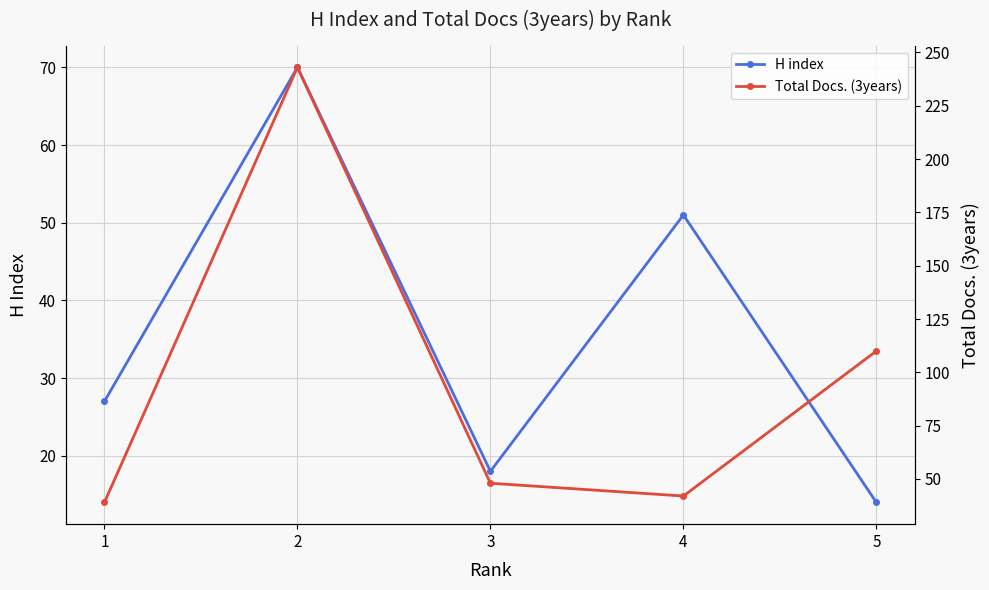

What are all the series names shown in the legend?

H index, Total Docs. (3years)